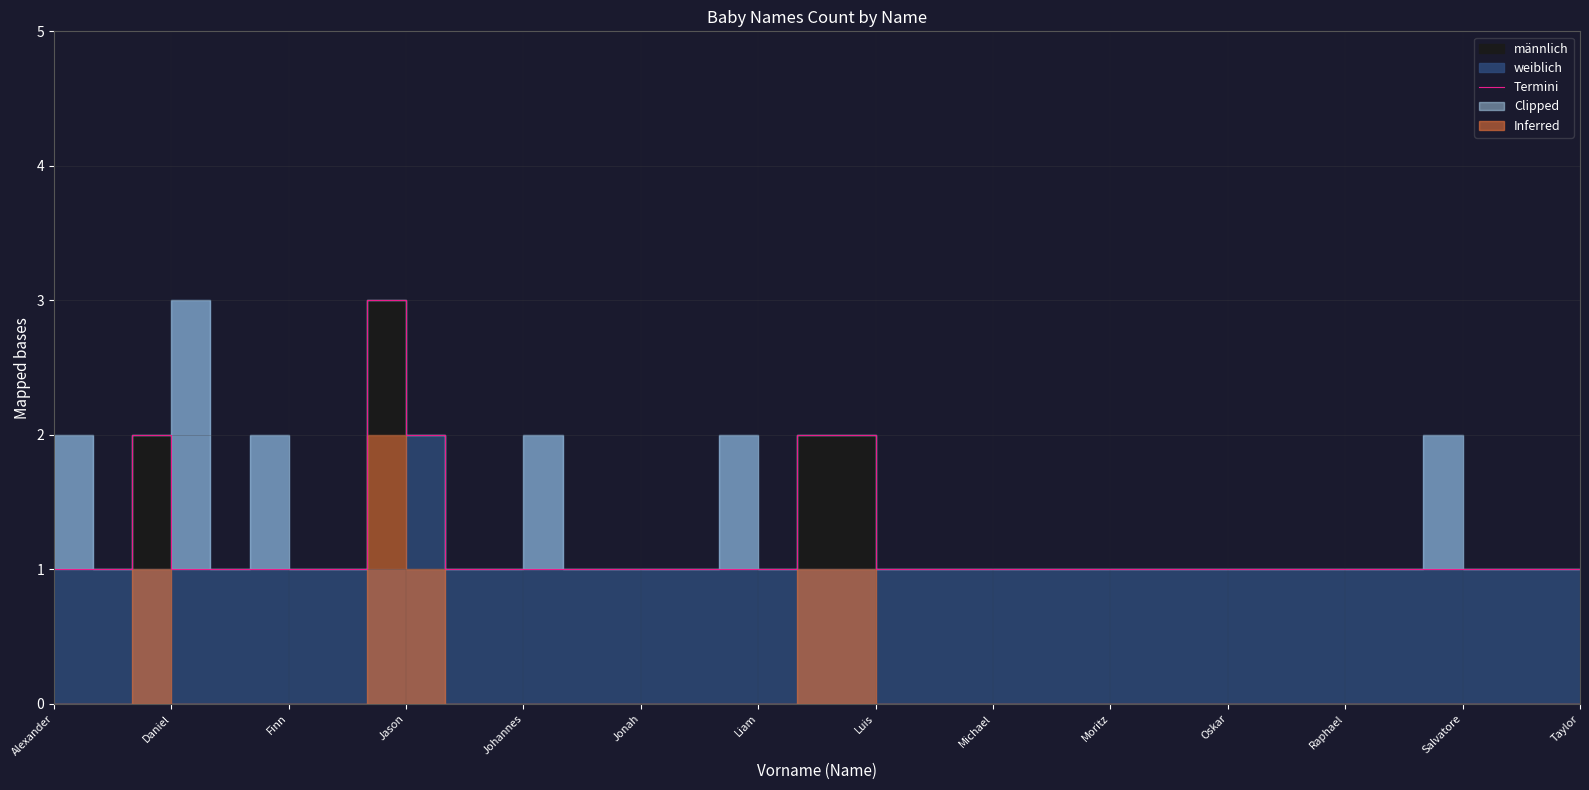

What is the value of the 7th point from the left?

1